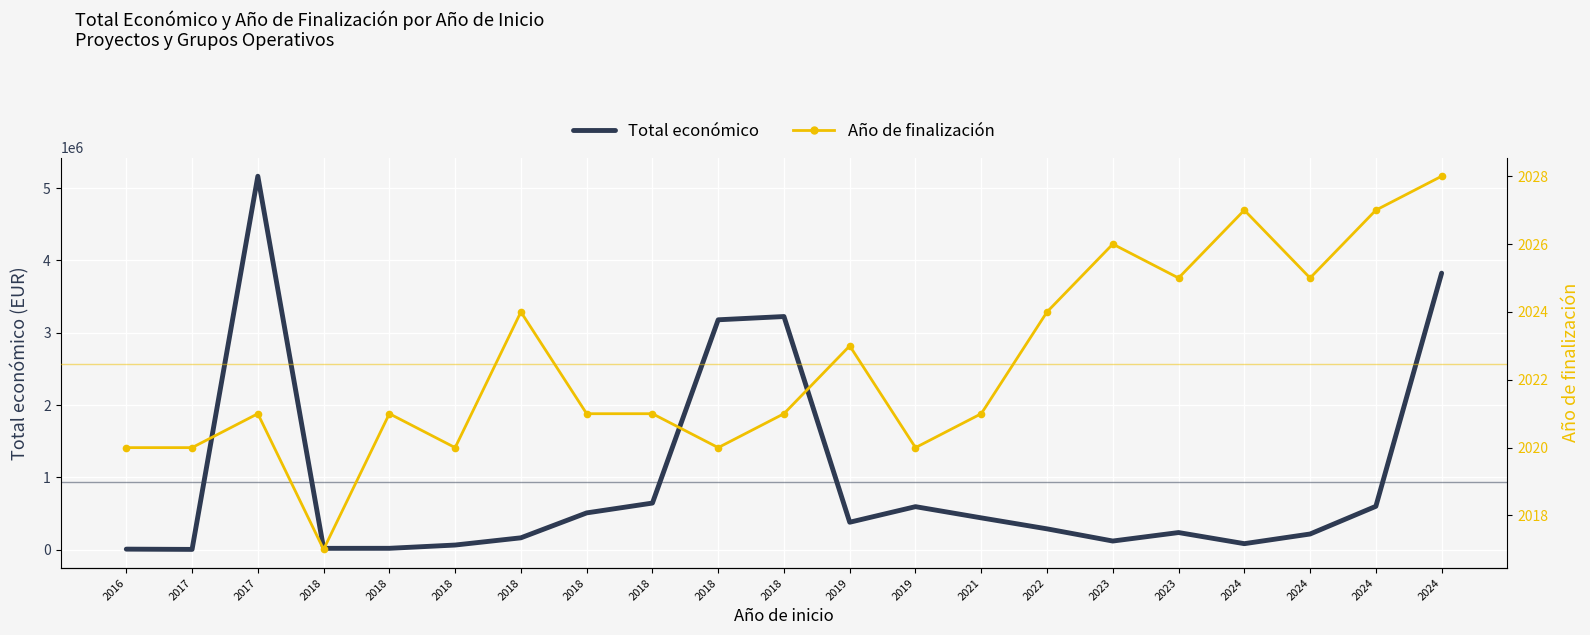

How many values in the Total económico series exceed 288409?

10